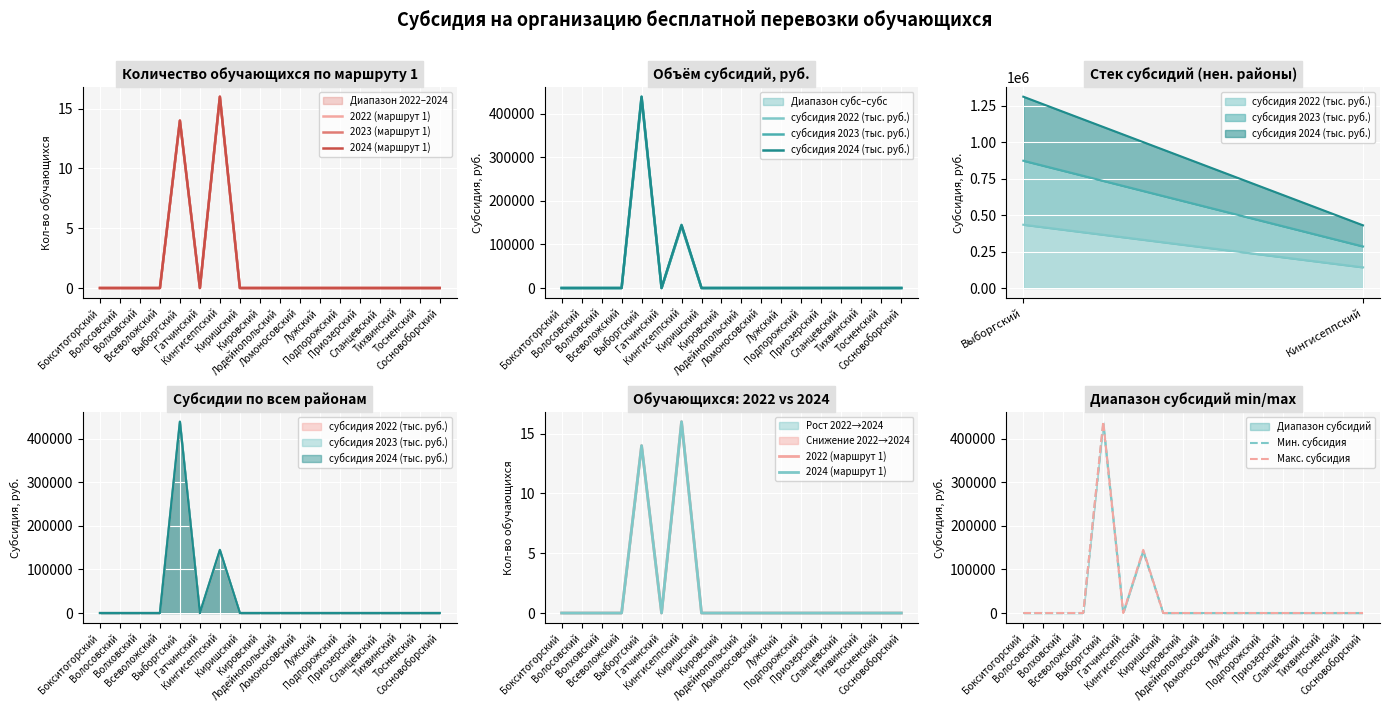

What is the label of the 3rd point from the left?

Волховский